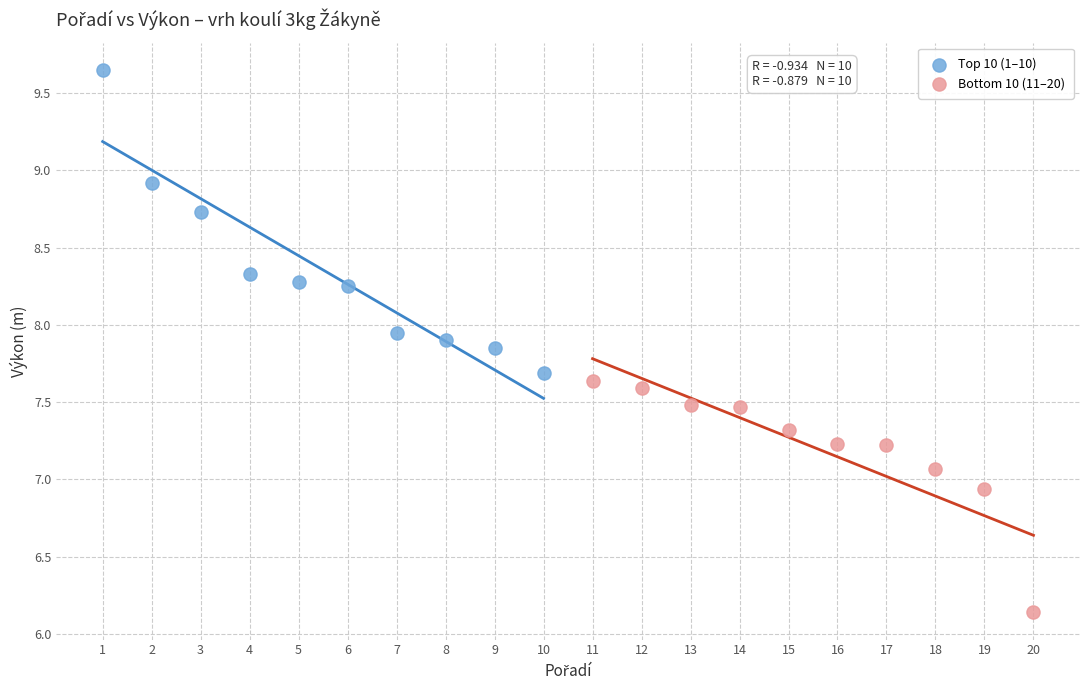

Which series reaches the minimum Y coordinate?

Bottom 10 (11–20)